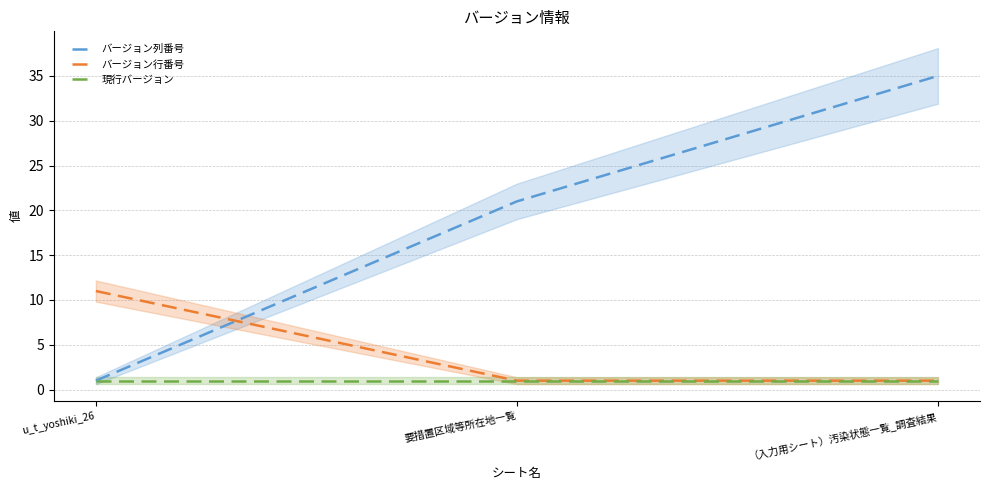

What is the difference between the highest and lowest values at （入力用シート）汚染状態一覧_調査結果?

34